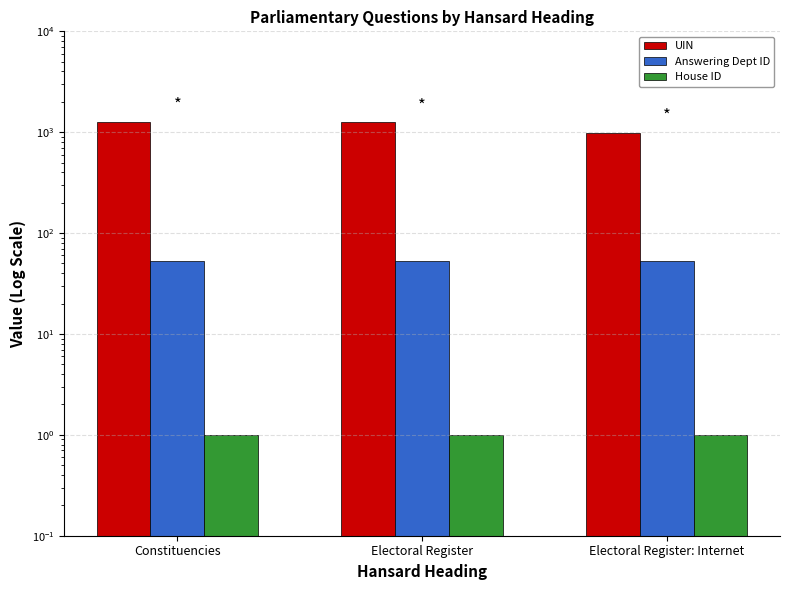

At Electoral Register: Internet, list the series in order from smallest to largest.

House ID, Answering Dept ID, UIN